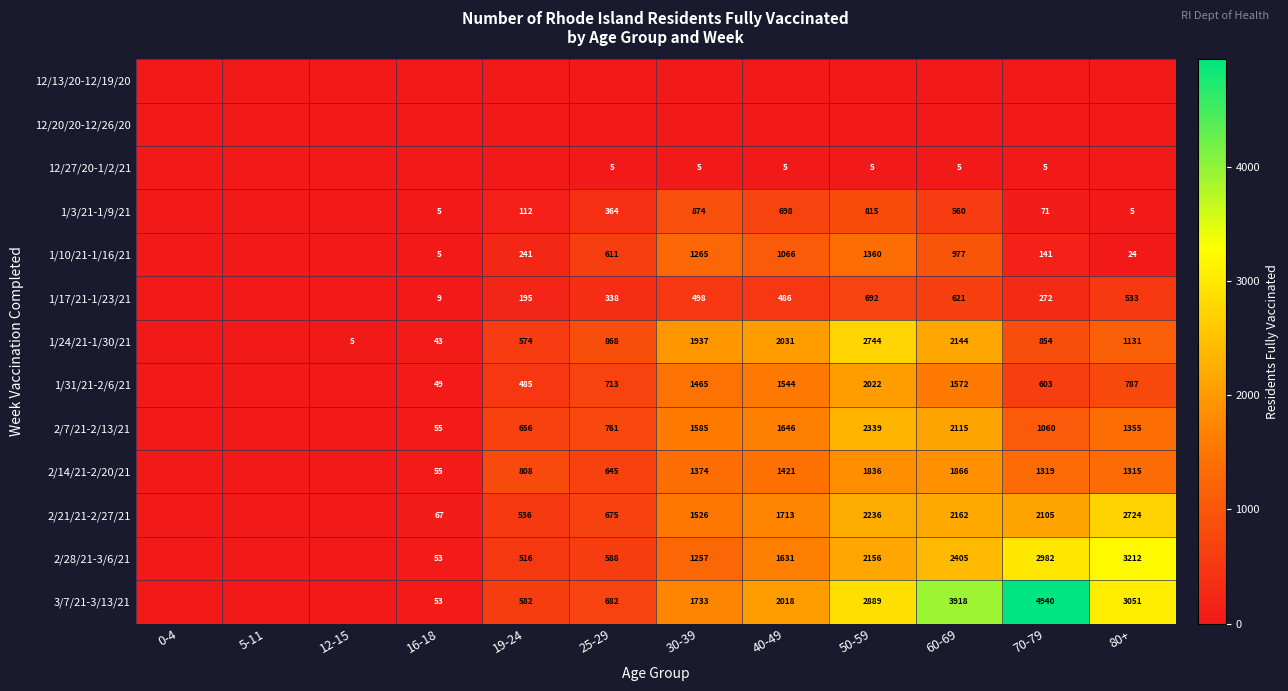

What is the sum of the 12/27/20-1/2/21 values at 70-79 and 30-39?

10